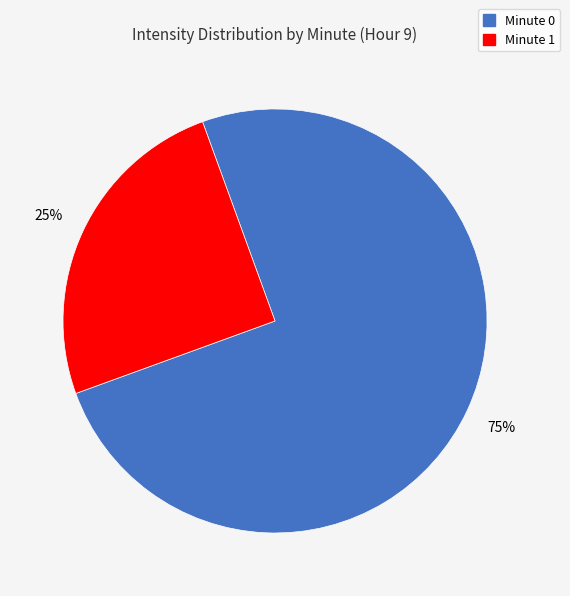

Is there any slice that represents more than half of the pie?

Yes